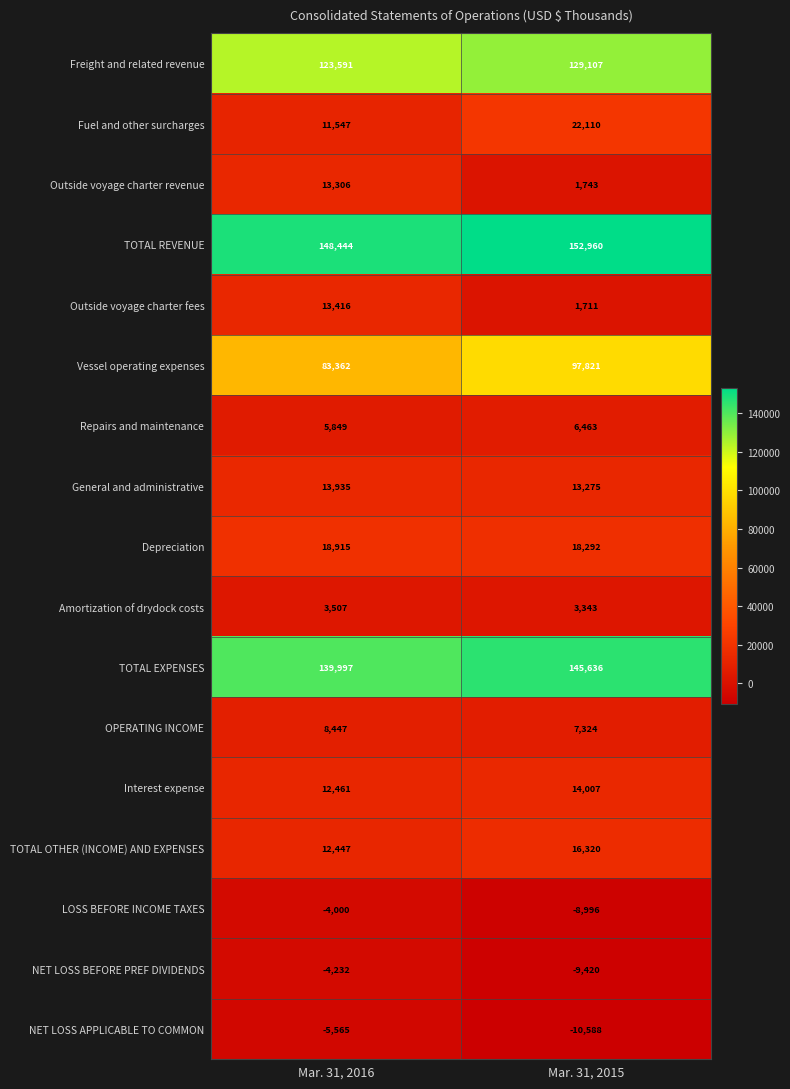

What is the difference between the highest and lowest values at Mar. 31, 2015?

163548